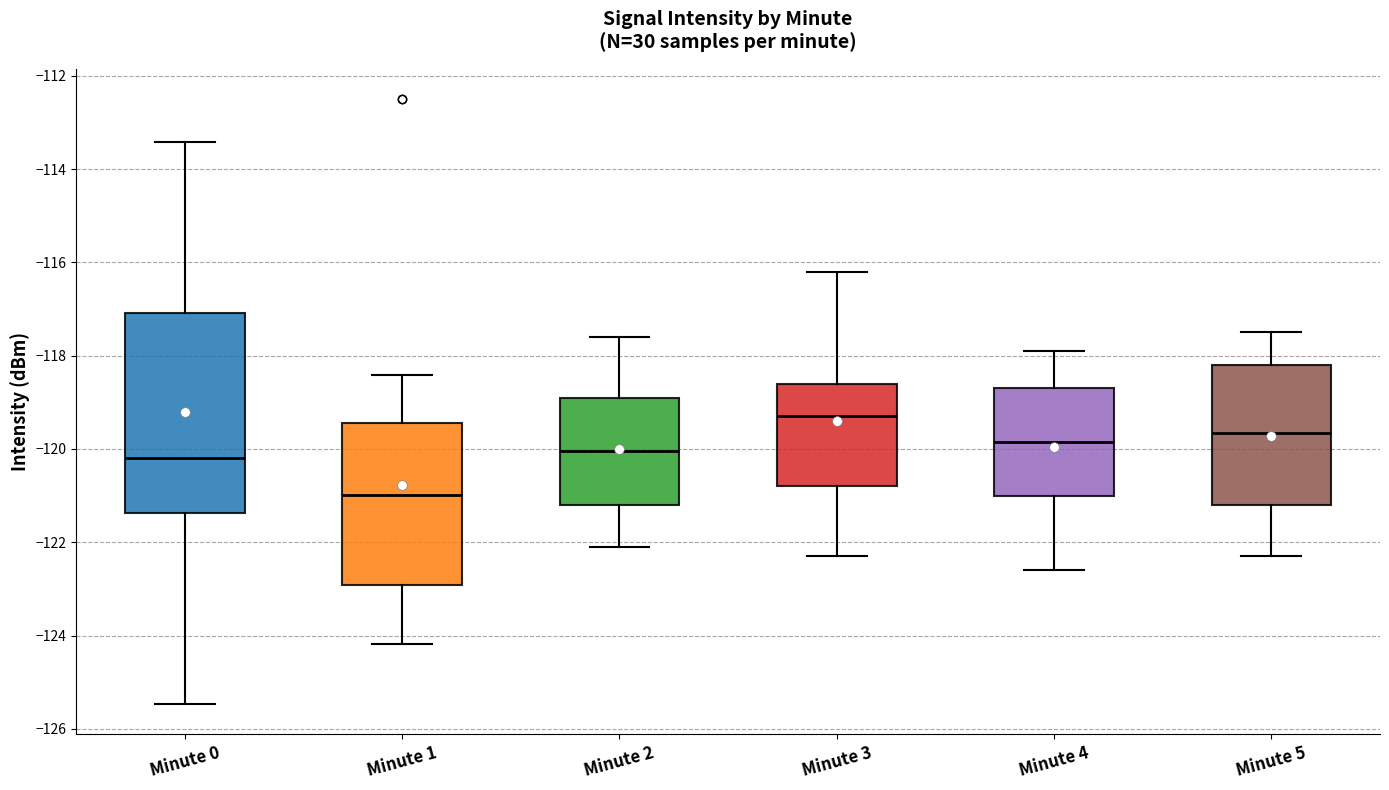

Reading left to right, transcribe this box plot: for each box, give where its median line is, the range the box spans, and where its two whiskers end, as read against the y-axis. The values are not printed on the chart, so give them approximately, as read against the axis.

Minute 0: median -120.2, box -121.4 to -117.0, whiskers -125.4 to -113.4
Minute 1: median -121.0, box -123.0 to -119.4, whiskers -124.2 to -118.4
Minute 2: median -120.0, box -121.2 to -118.8, whiskers -122.0 to -117.6
Minute 3: median -119.2, box -120.8 to -118.6, whiskers -122.2 to -116.2
Minute 4: median -119.8, box -121.0 to -118.6, whiskers -122.6 to -117.8
Minute 5: median -119.6, box -121.2 to -118.2, whiskers -122.2 to -117.4